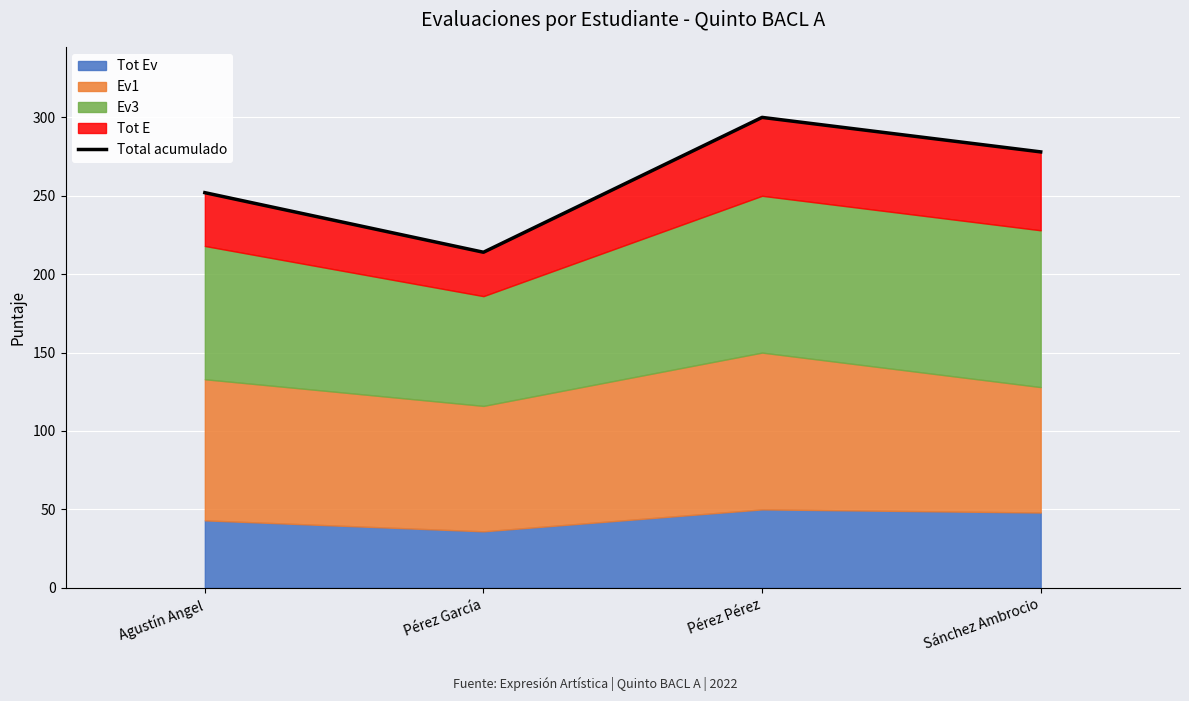

The chart shows a value of 300 at Pérez Pérez. True or false?

True